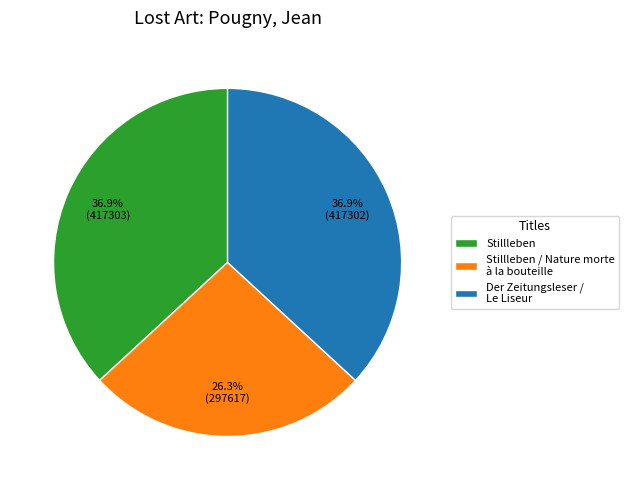

How much of the chart is everything except Stillleben?

63.1%